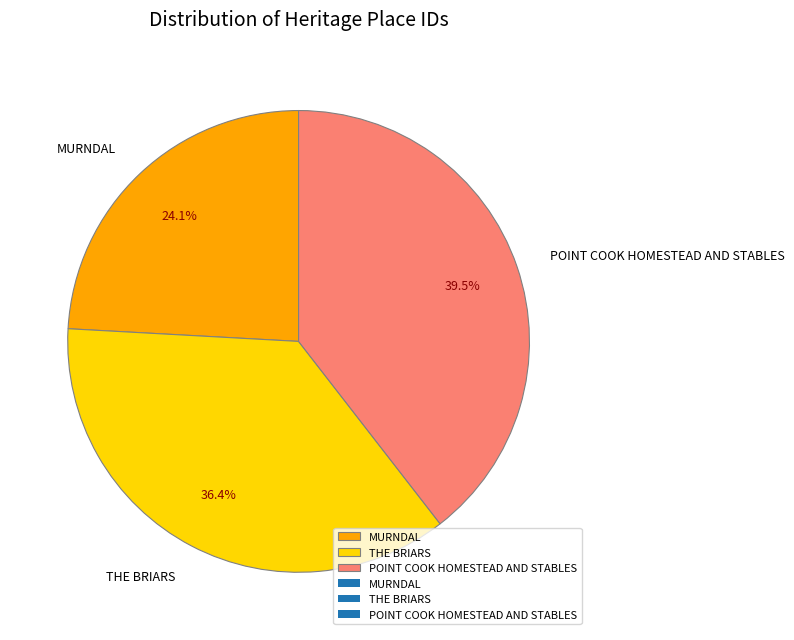

Which slice is the smallest?

MURNDAL